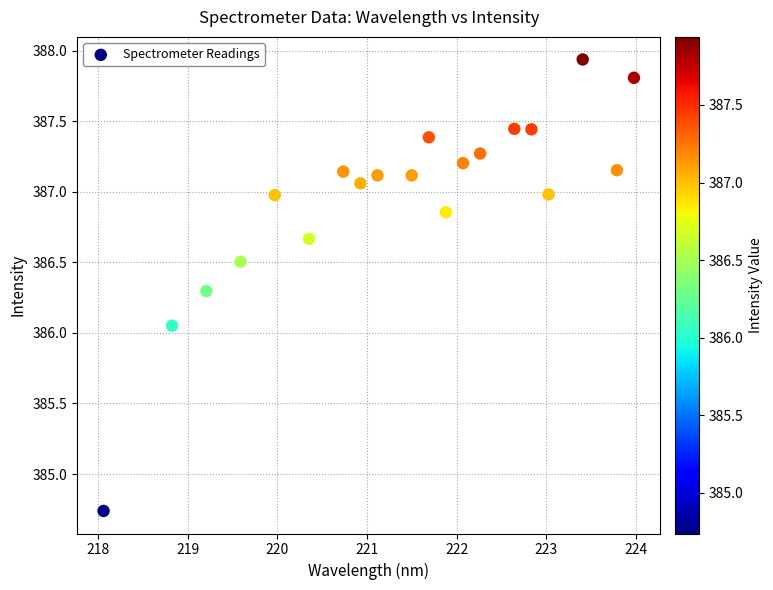

What is the range of Y values (max minus min)?

3.2